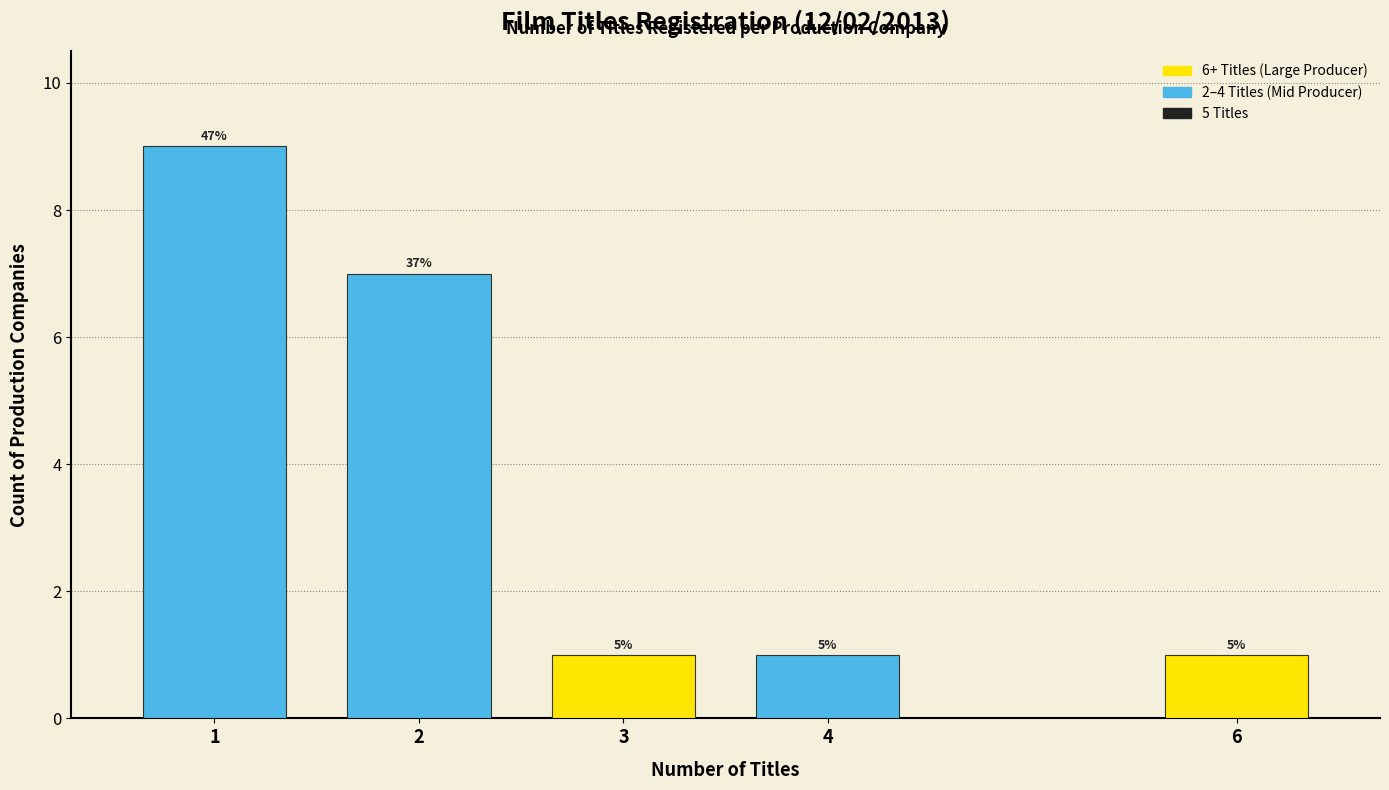

How many bars are there in total?

5